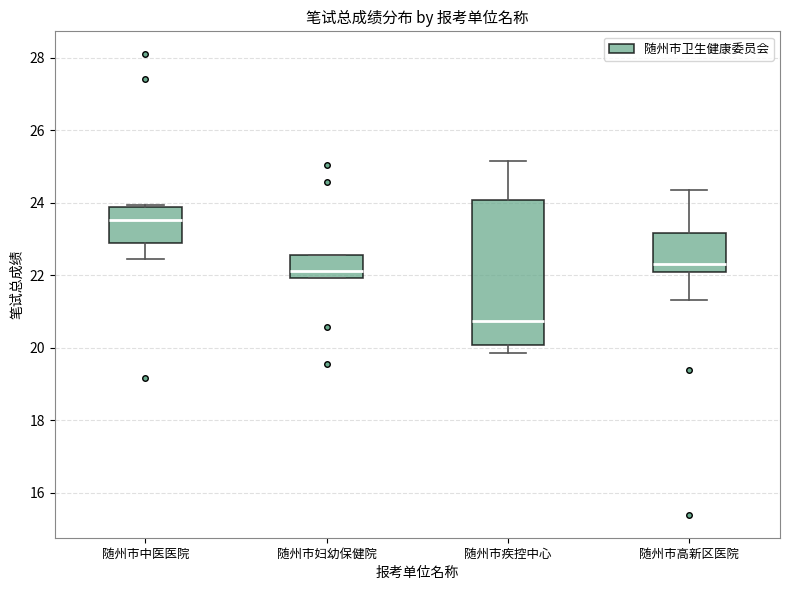

Comparing the boxes themselves (not the whiskers), which one is the tallest?

随州市疾控中心